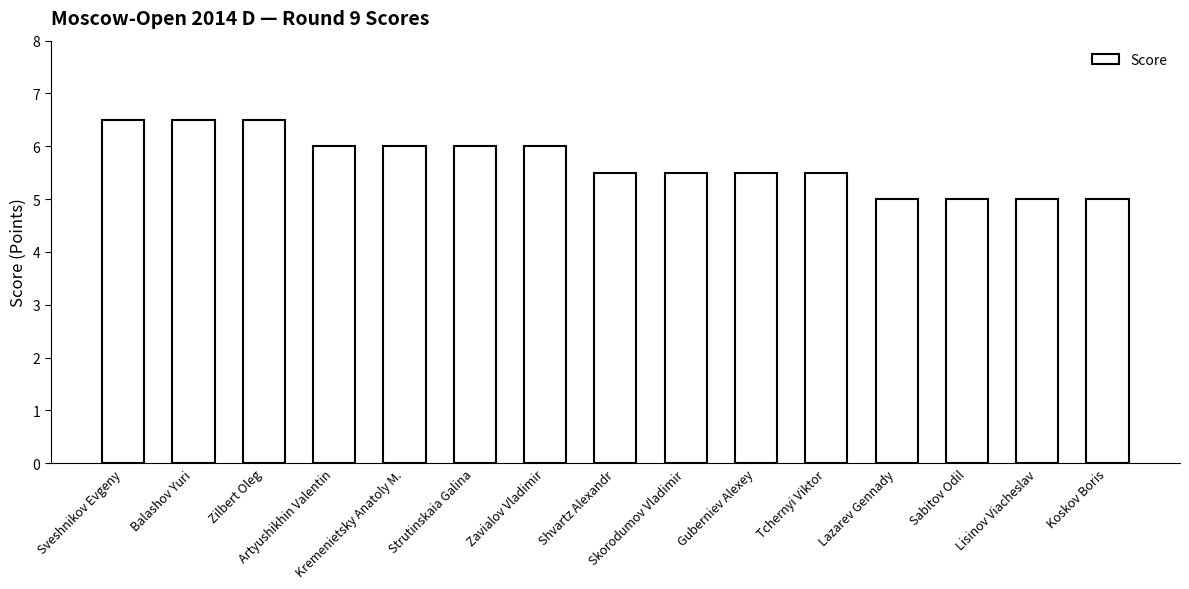

Reading left to right, what are all the values shown in this chart?

Sveshnikov Evgeny=6.5	Balashov Yuri=6.5	Zilbert Oleg=6.5	Artyushikhin Valentin=6.0	Kremenietsky Anatoly M.=6.0	Strutinskaia Galina=6.0	Zavialov Vladimir=6.0	Shvartz Alexandr=5.5	Skorodumov Vladimir=5.5	Guberniev Alexey=5.5	Tchernyi Viktor=5.5	Lazarev Gennady=5.0	Sabitov Odil=5.0	Lisinov Viacheslav=5.0	Koskov Boris=5.0